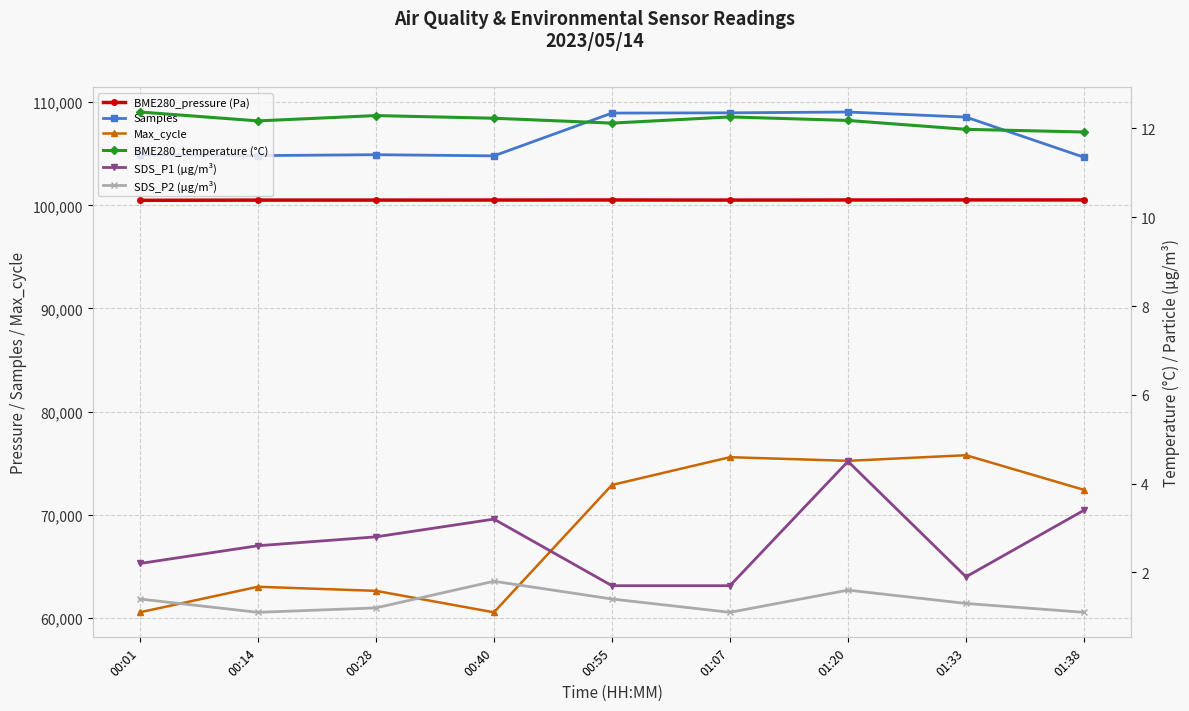

How many interior local valleys does the BME280_temperature (°C) series have?

2